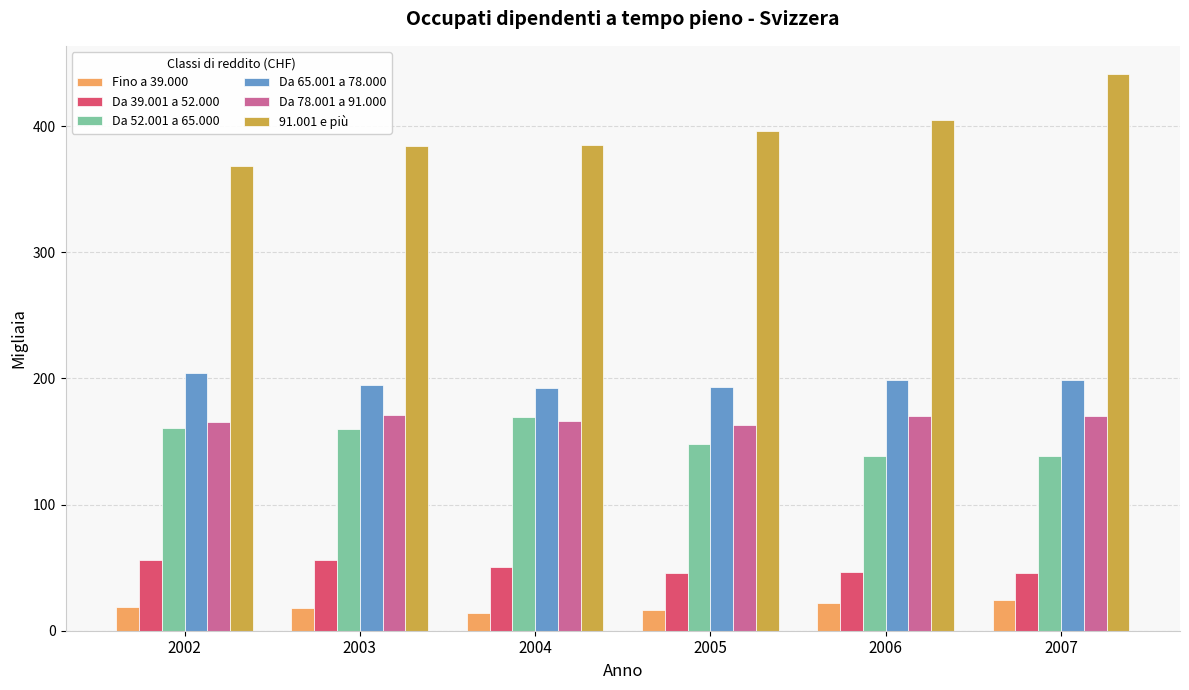

What is the value of the 91.001 e più bar at the 1st from the left?

368.2